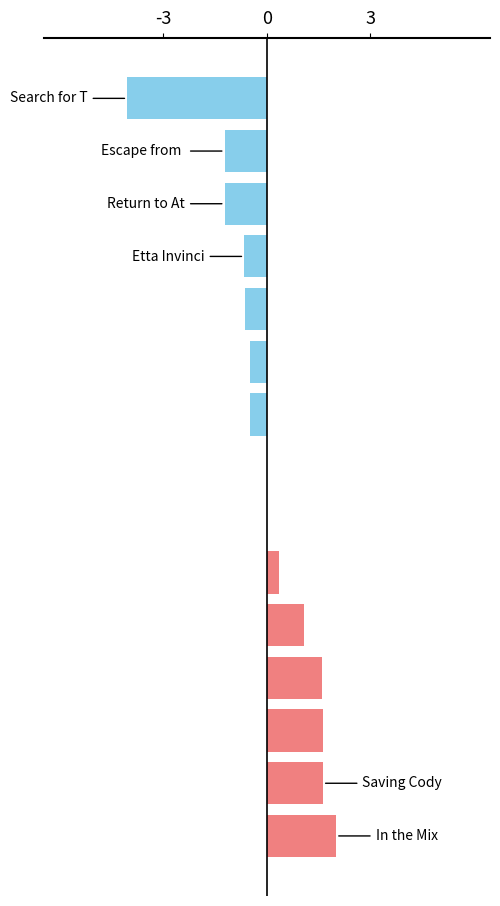

Count the number of categories in the chart.

15